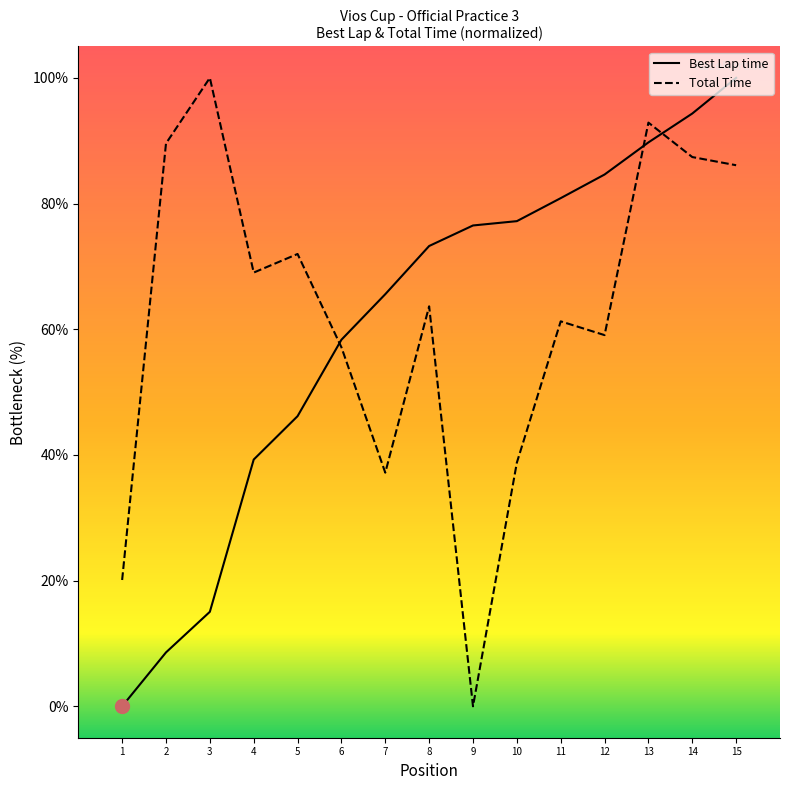

What is the difference between the maximum and minimum values in the Best Lap time series?

100.0